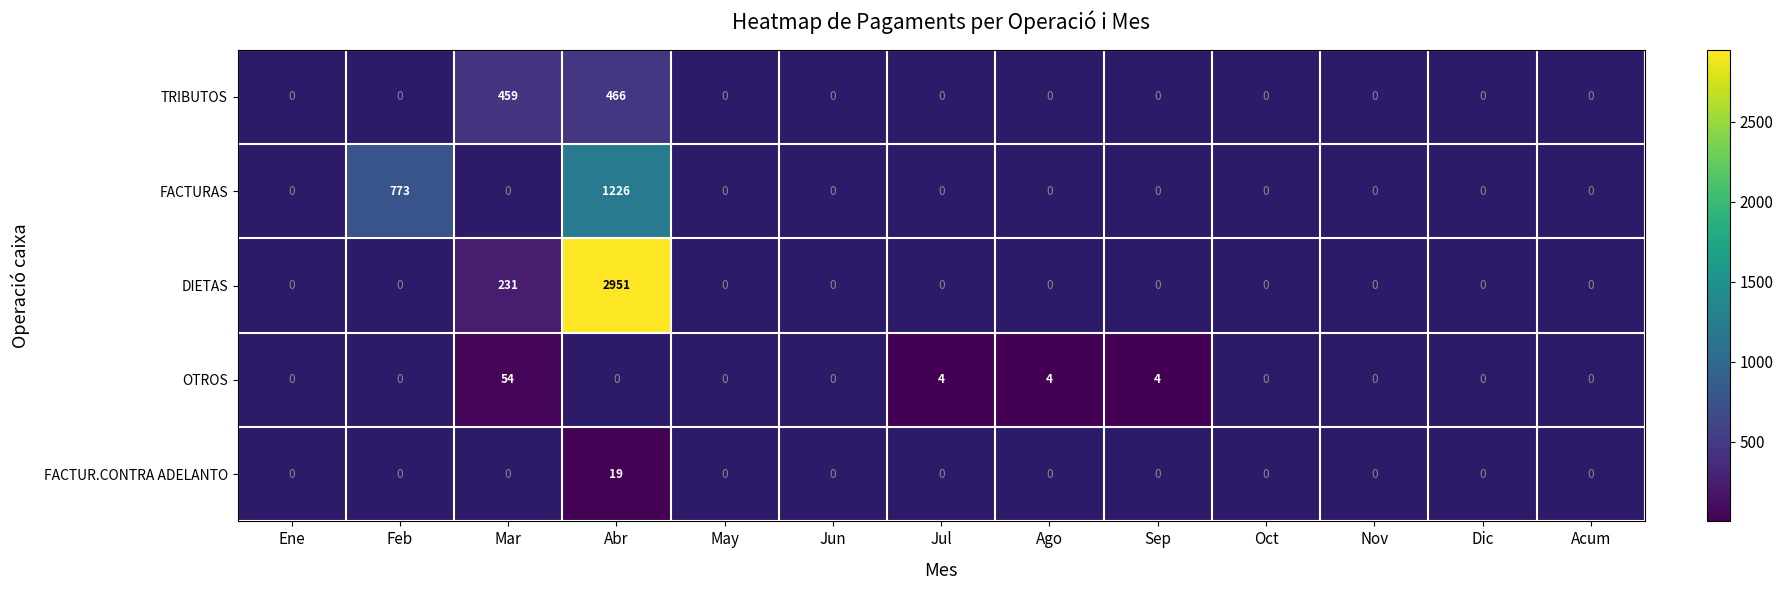

Is the value of OTROS at Jun greater than the value of DIETAS at Jun?

No